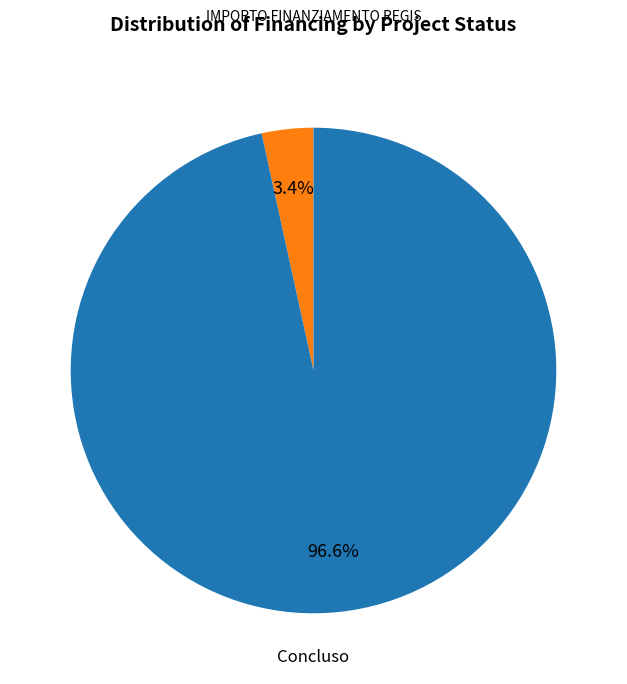

To the nearest percent, what is the difference between the largest and smallest slice percentages?

93%